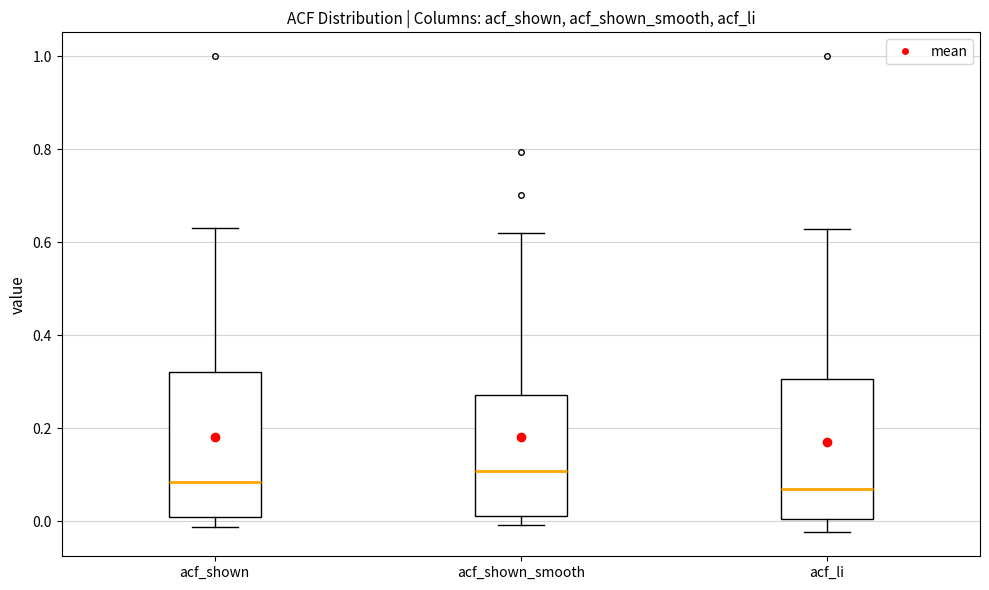

Reading left to right, transcribe this box plot: for each box, give where its median line is, the range the box spans, and where its two whiskers end, as read against the y-axis. The values are not printed on the chart, so give them approximately, as read against the axis.

acf_shown: median 0.08, box 0.00 to 0.32, whiskers -0.02 to 0.64
acf_shown_smooth: median 0.10, box 0.02 to 0.28, whiskers 0.00 to 0.62
acf_li: median 0.08, box 0.00 to 0.30, whiskers -0.02 to 0.62